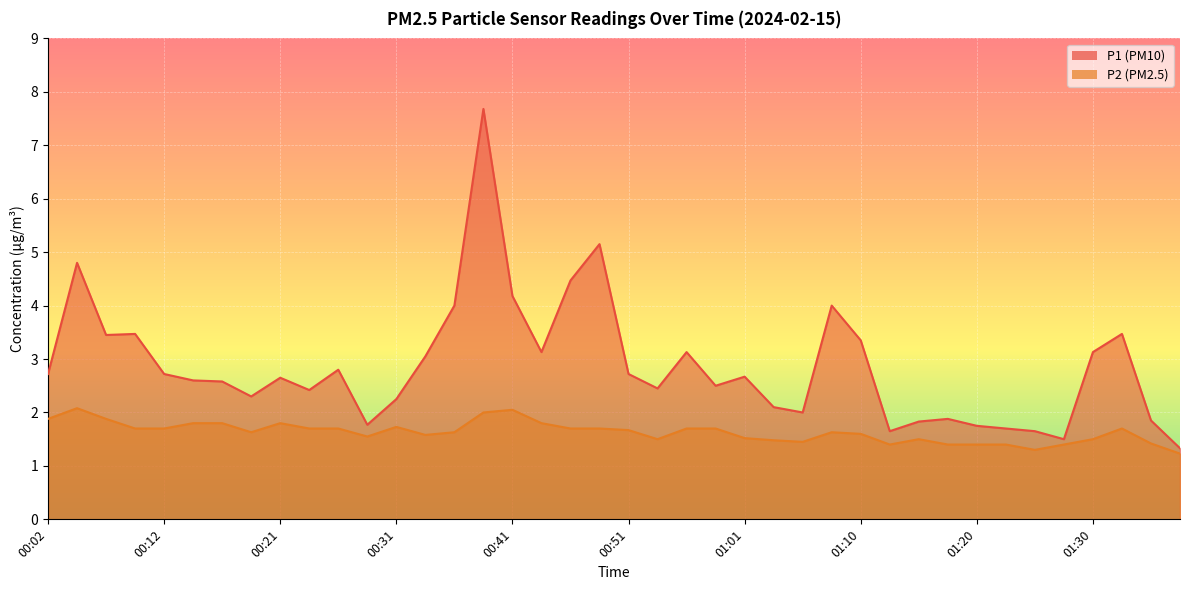

At which label does P1 reach its minimum?

01:37